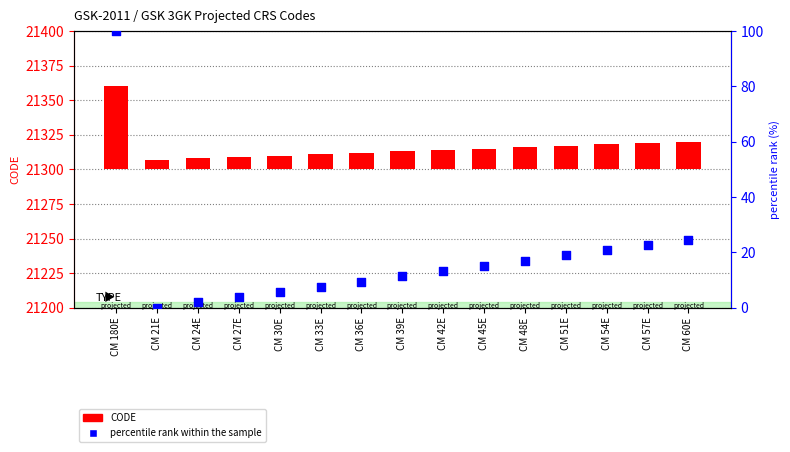

Between CM 54E and CM 60E, which is larger?

CM 60E